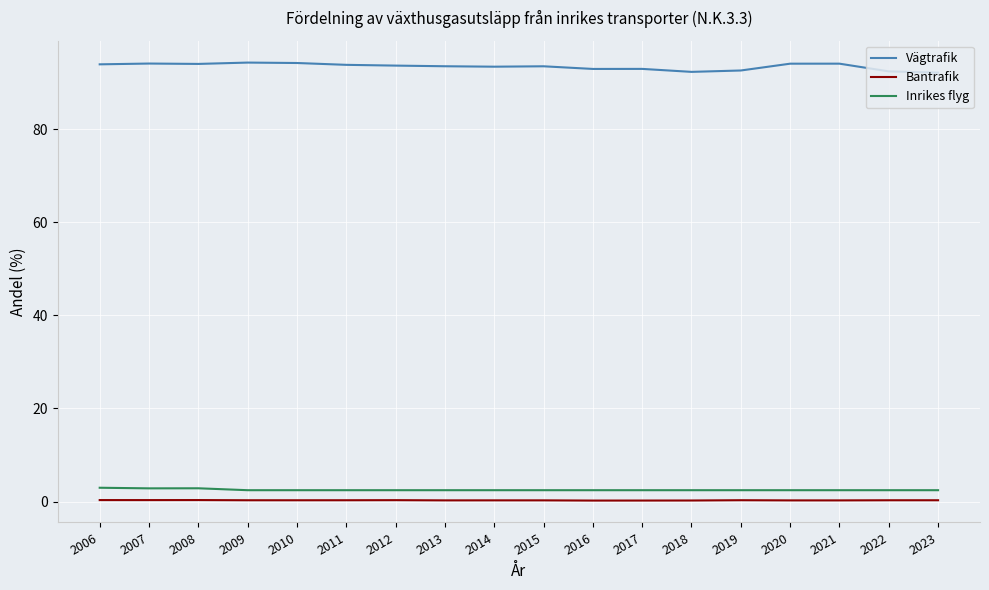

What is the sum of all Inrikes flyg values?

45.4